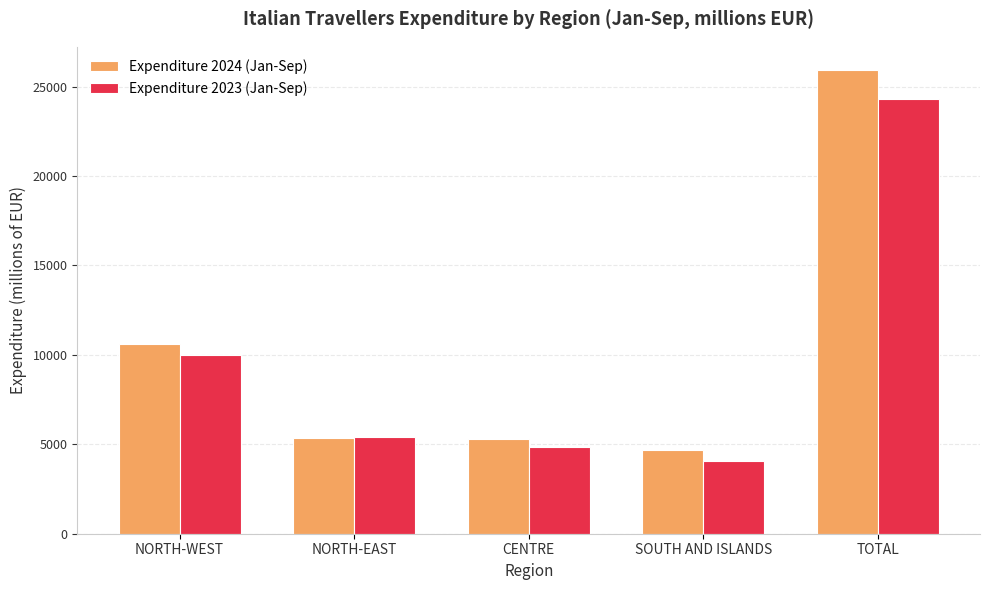

What is the difference between the maximum and minimum values in the Expenditure 2023 (Jan-Sep) series?

20242.9